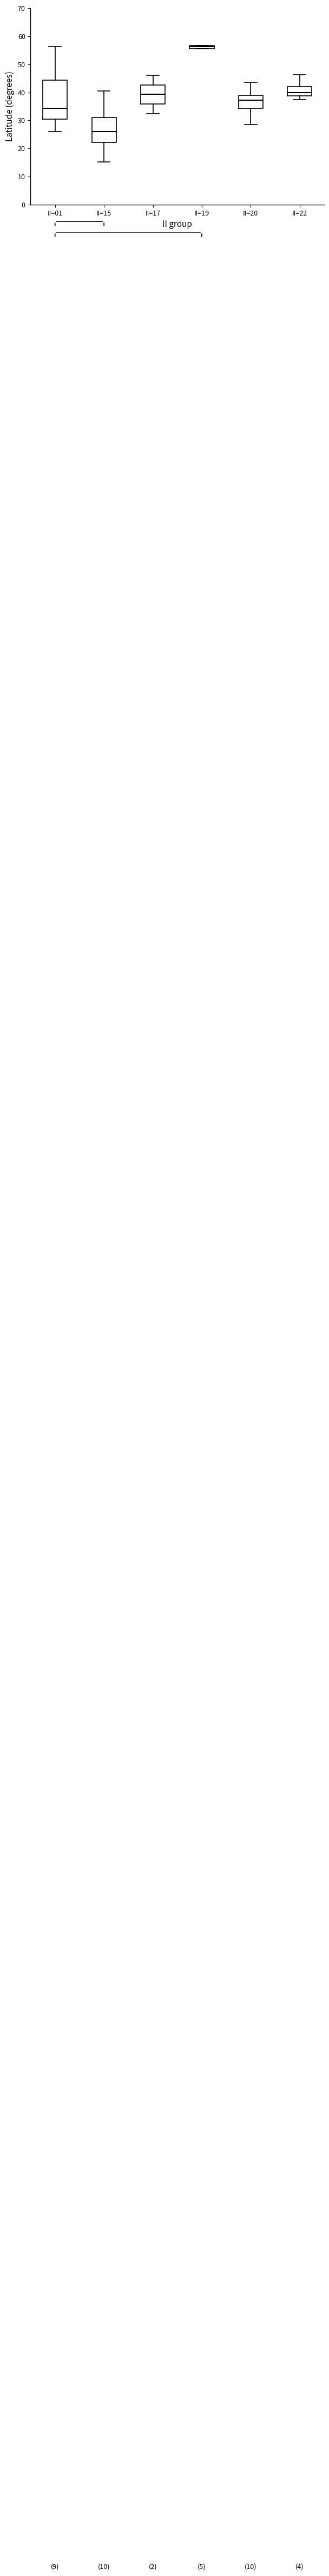

Which box has the lowest median line?

II=15